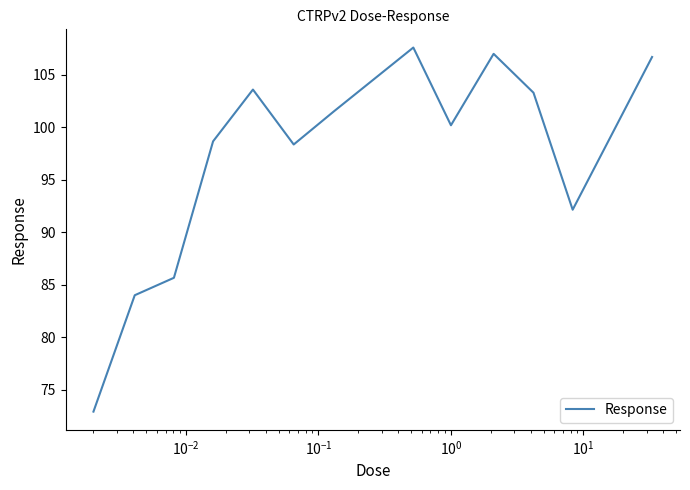

What is the greatest value displayed?

107.6